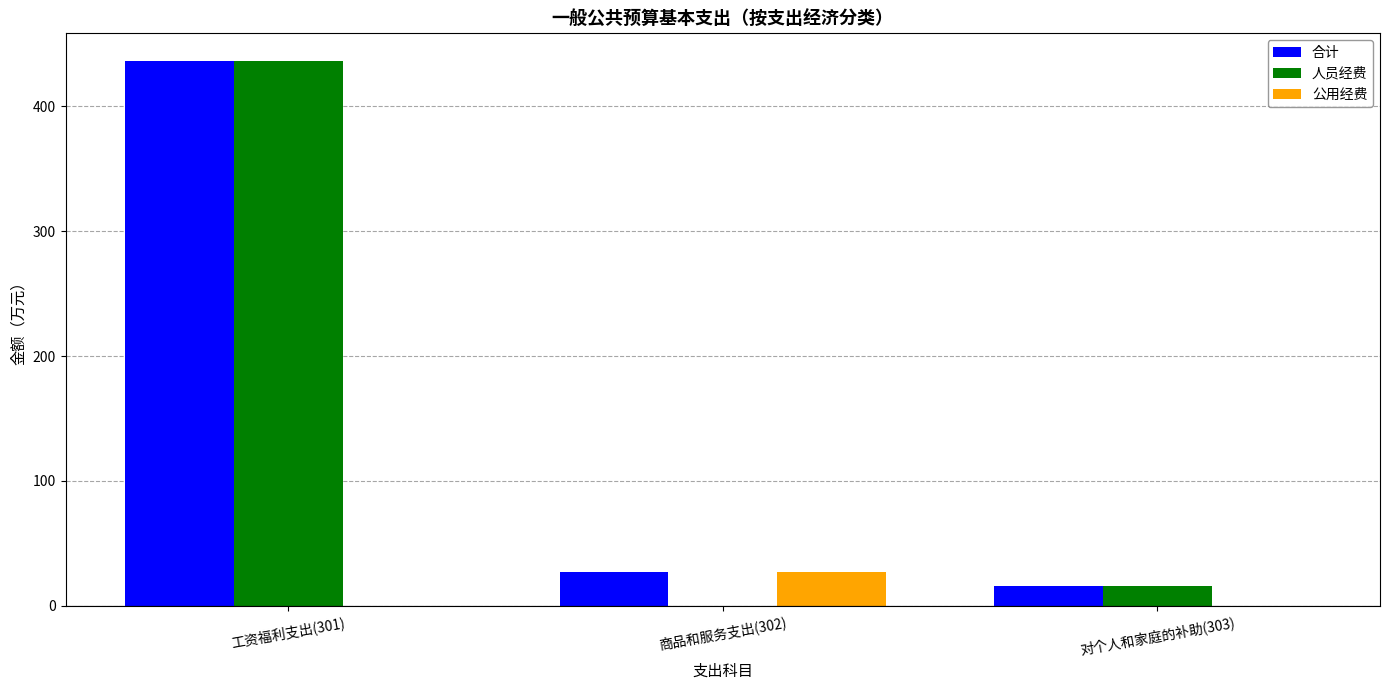

At which label does 合计 first exceed 27?

工资福利支出(301)